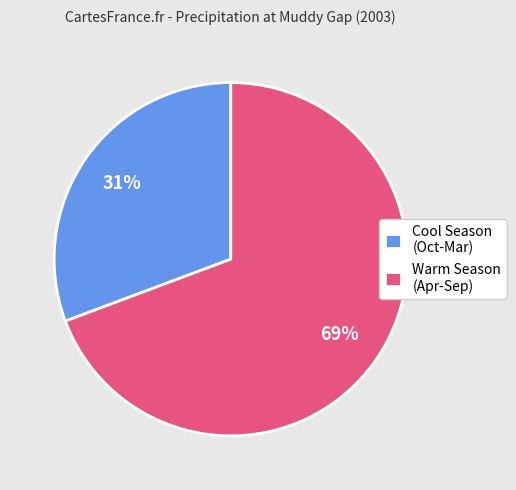

Which category has the smallest portion of the pie?

Cool Season (Oct-Mar)